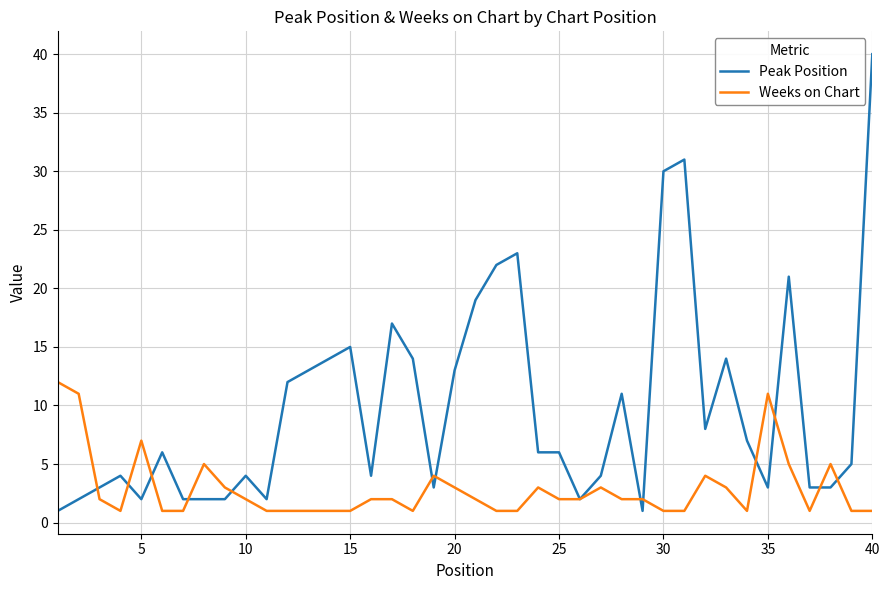

Which series has the widest spread of values?

Peak Position